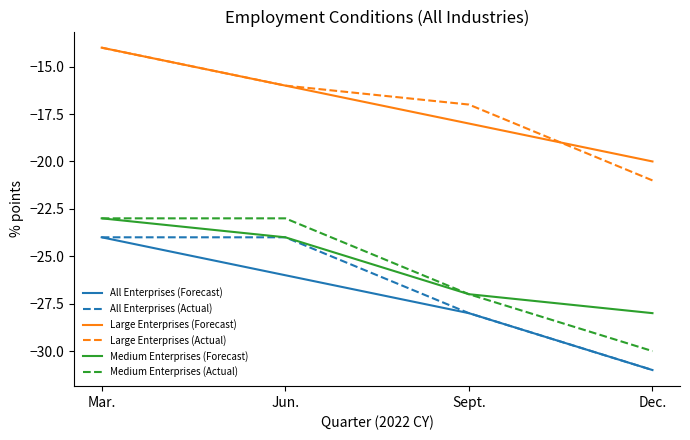

What is the total value across all series at Dec.?

-161